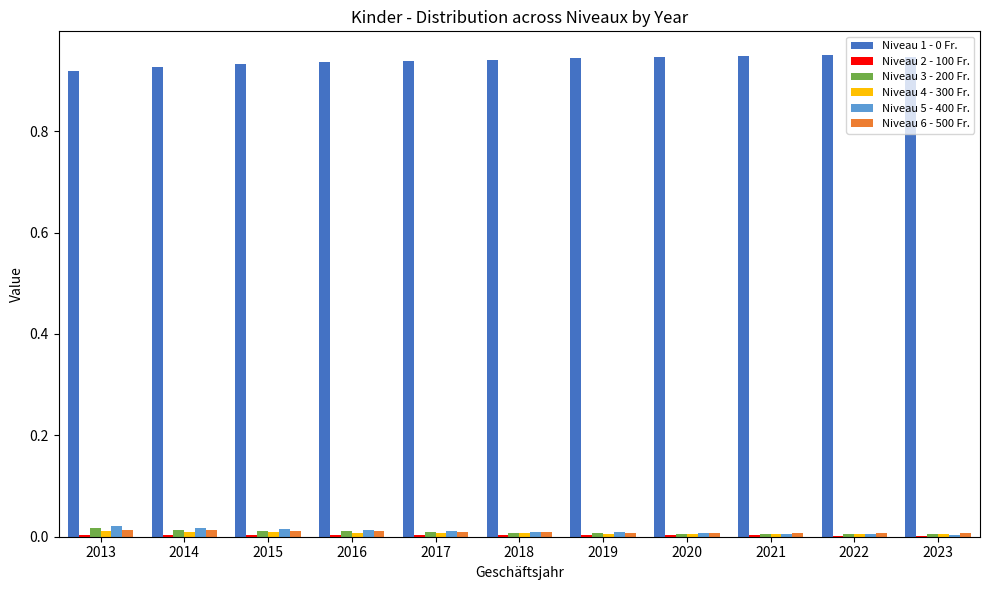

How many categories are shown in the chart?

11